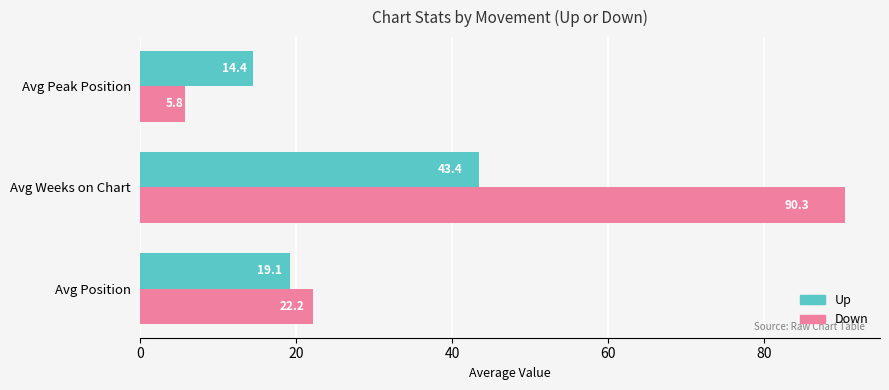

At which category is the sum across all series the highest?

Avg Weeks on Chart